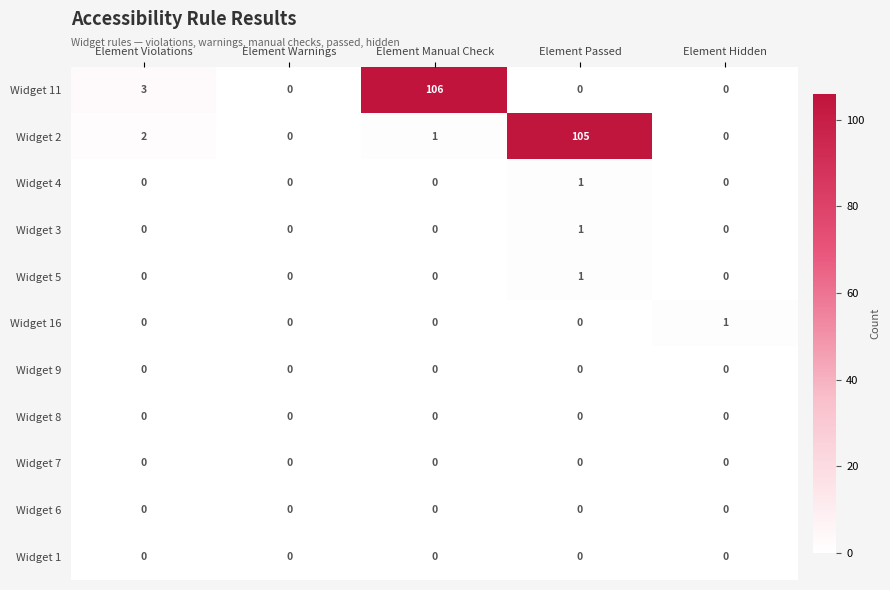

What is the total value across all series at Element Manual Check?

107